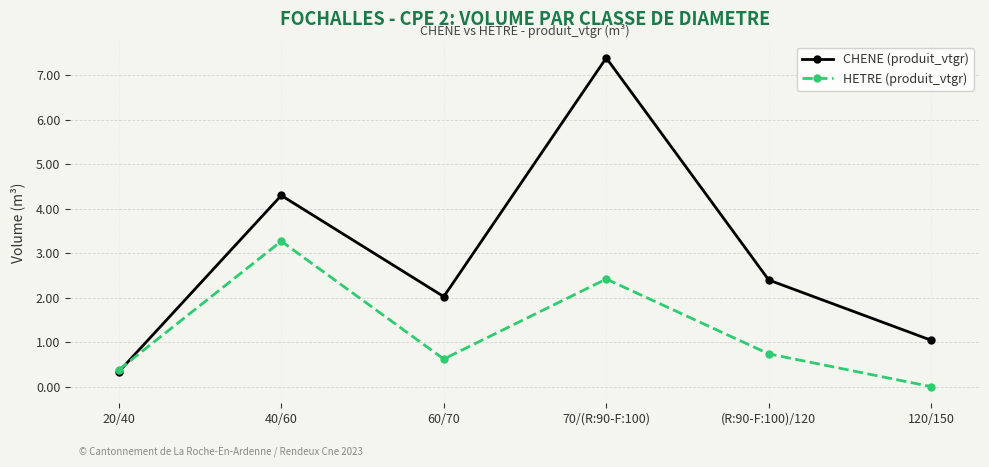

What is the maximum value shown in the chart?

7.4